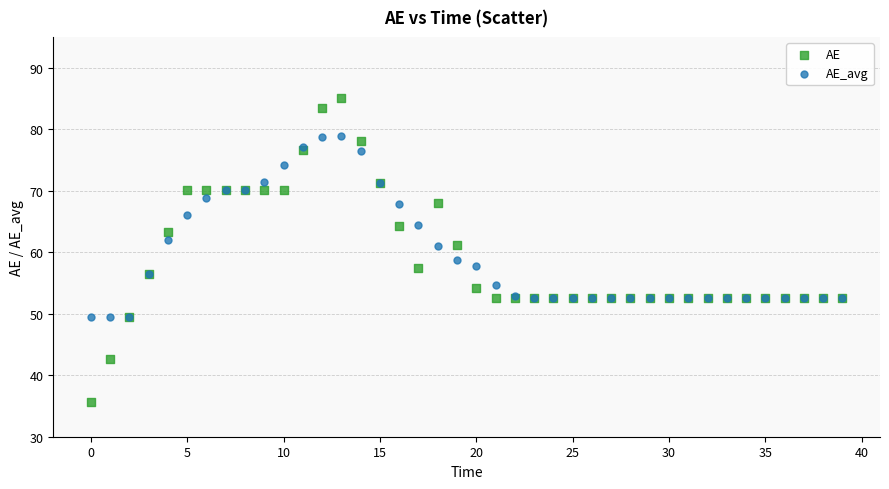

Which series has the largest Y range (max minus min)?

AE